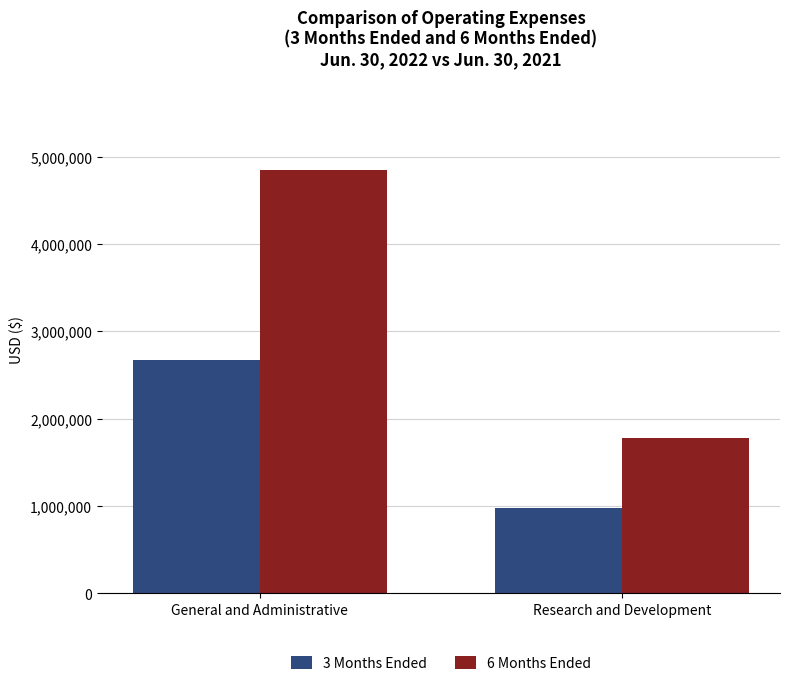

What is the label of the 1st bar from the right?

Research and Development